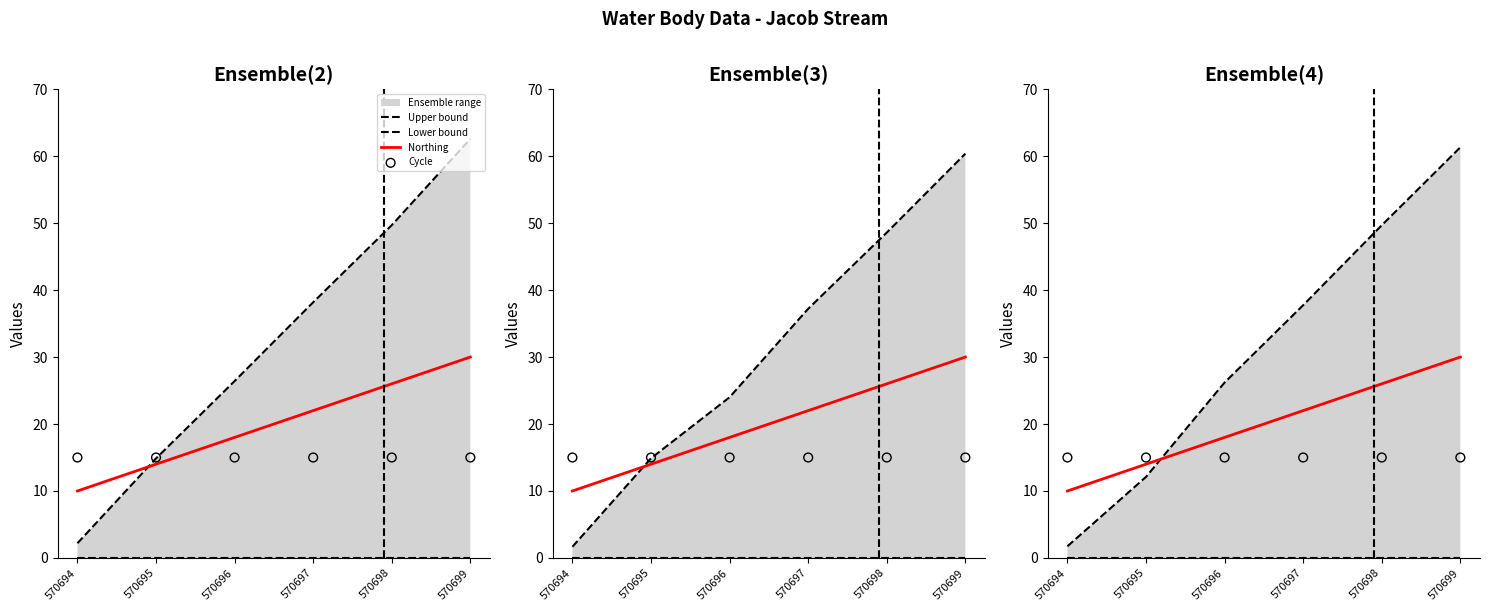

Which series contains the lowest Y value?

Lower bound